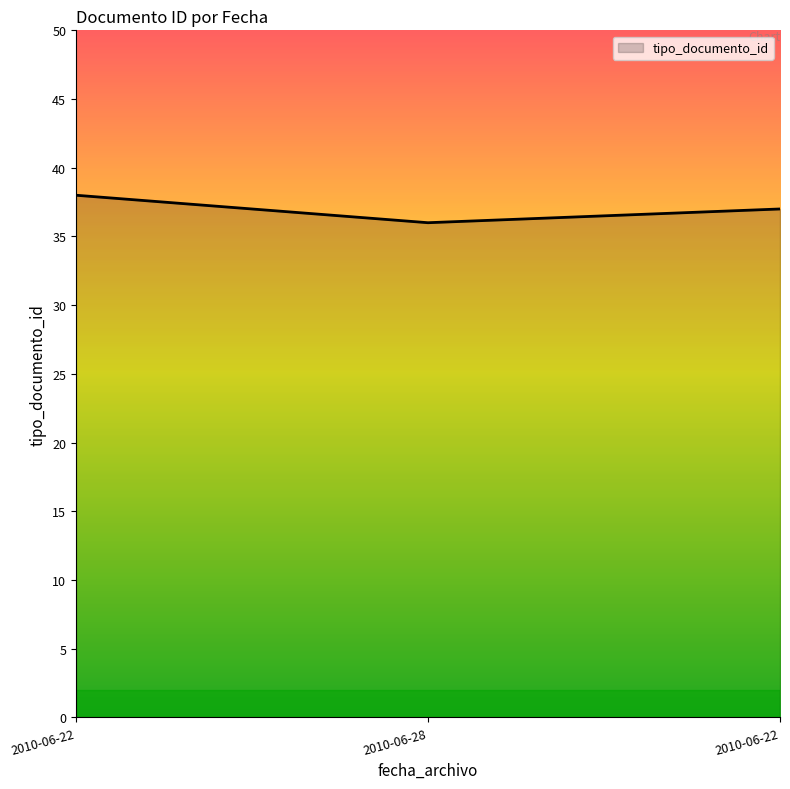

How many lines are shown in the chart?

1